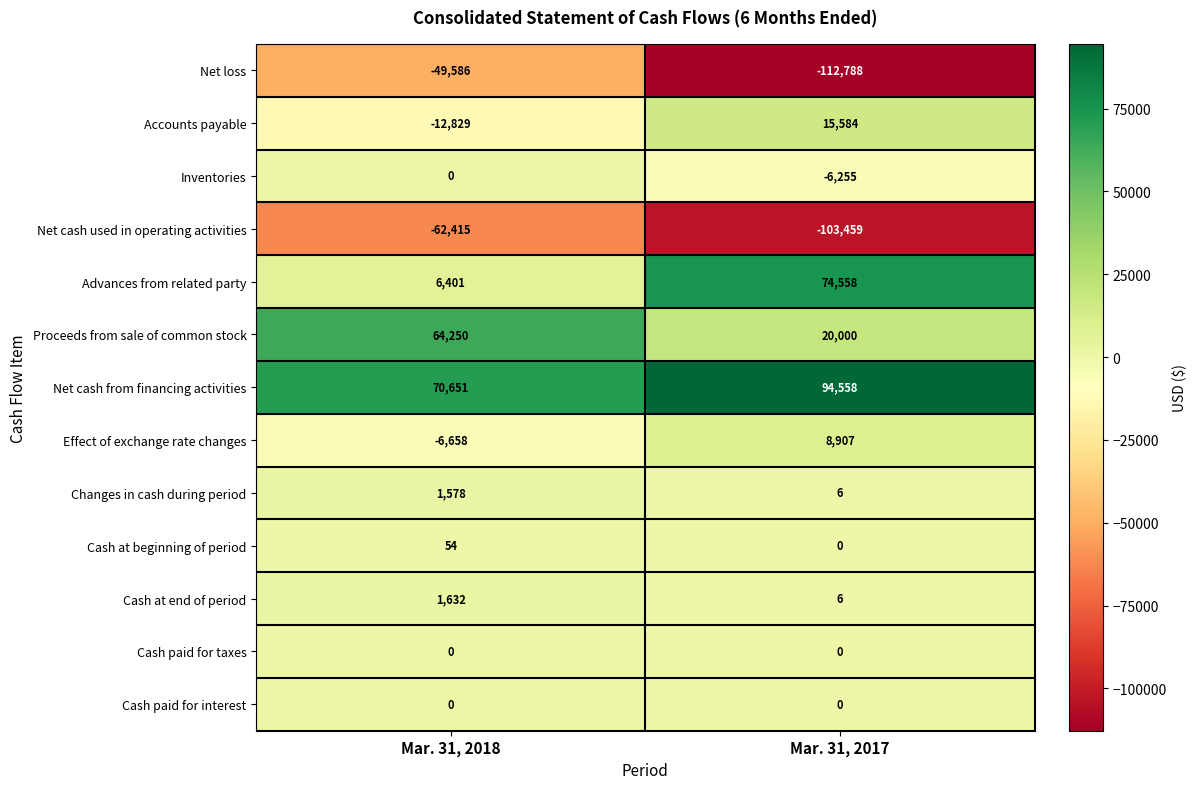

Which series has the largest range (max minus min)?

Advances from related party